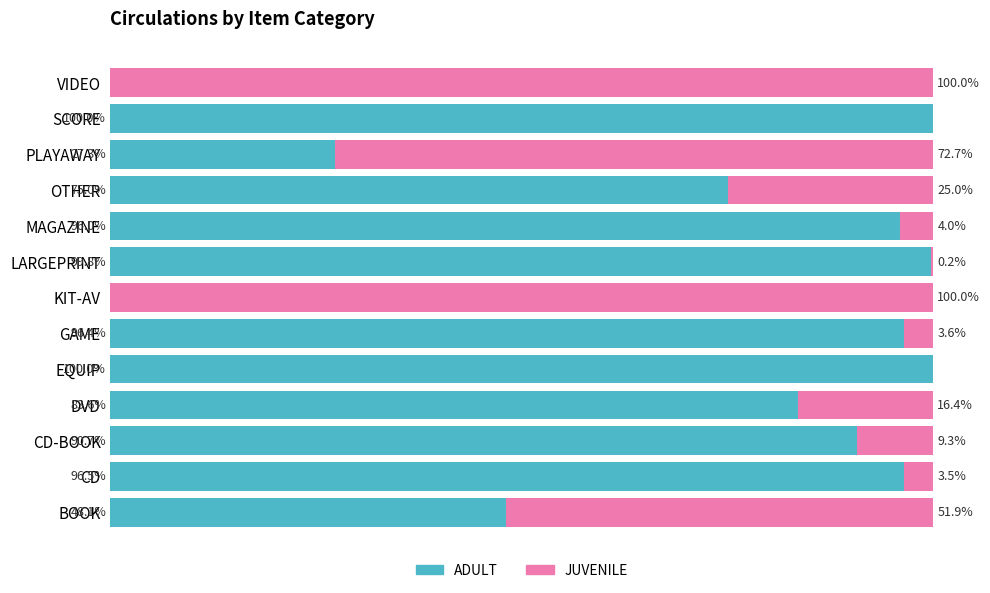

At which label is ADULT closest to 50?

BOOK